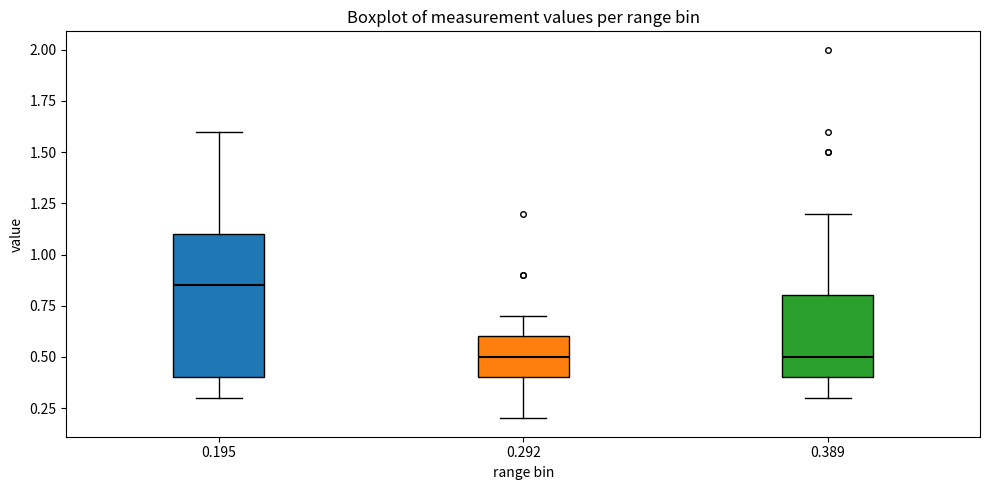

Comparing the boxes themselves (not the whiskers), which one is the tallest?

0.195